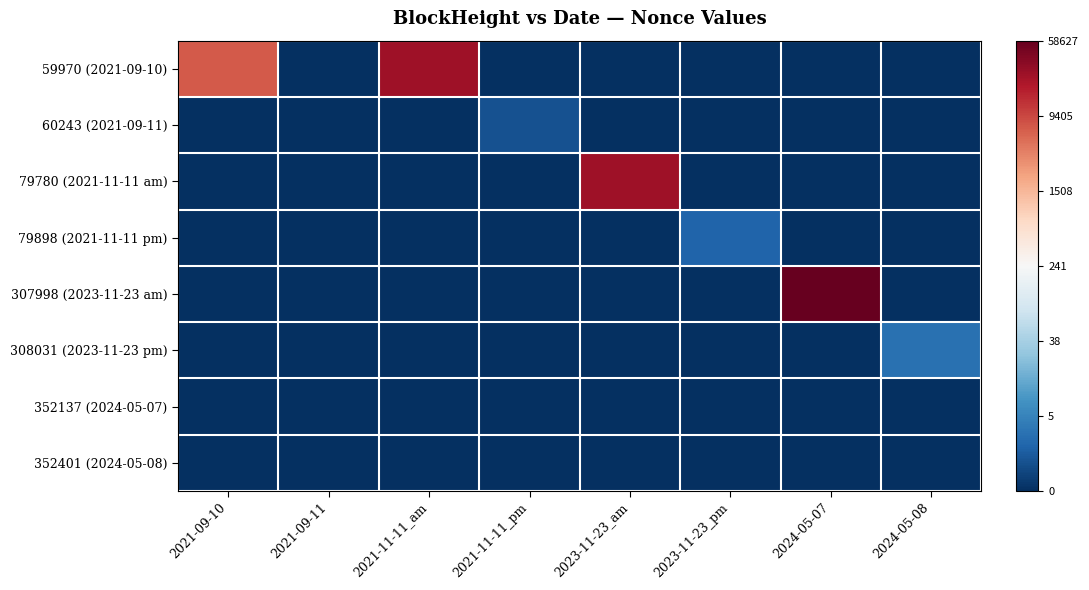

At which category is the sum across all series the highest?

2024-05-07